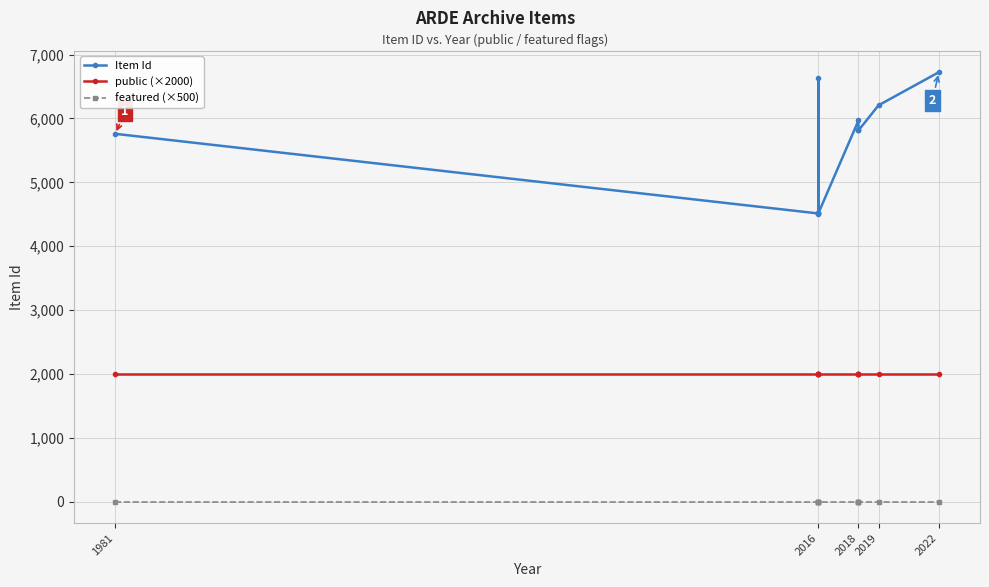

True or false: public (×2000) and Item Id intersect in this chart.

False